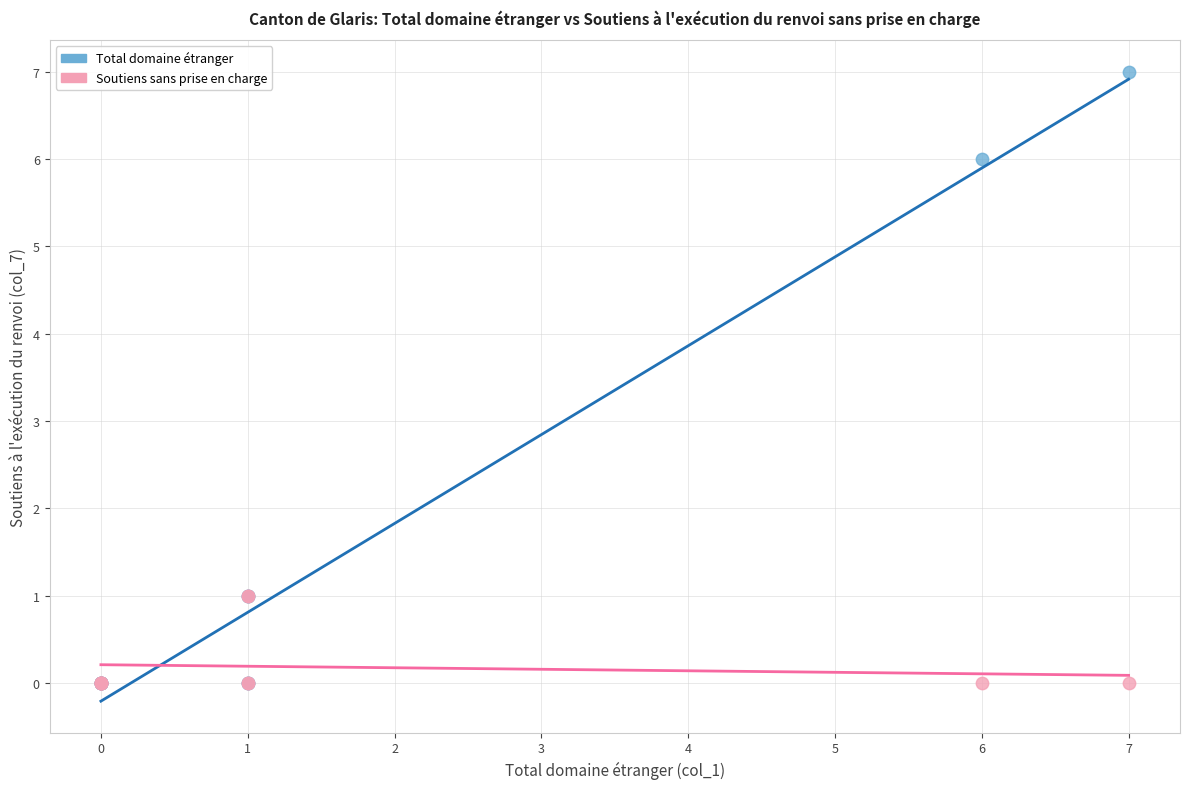

Which series has the largest Y range (max minus min)?

Total domaine étranger